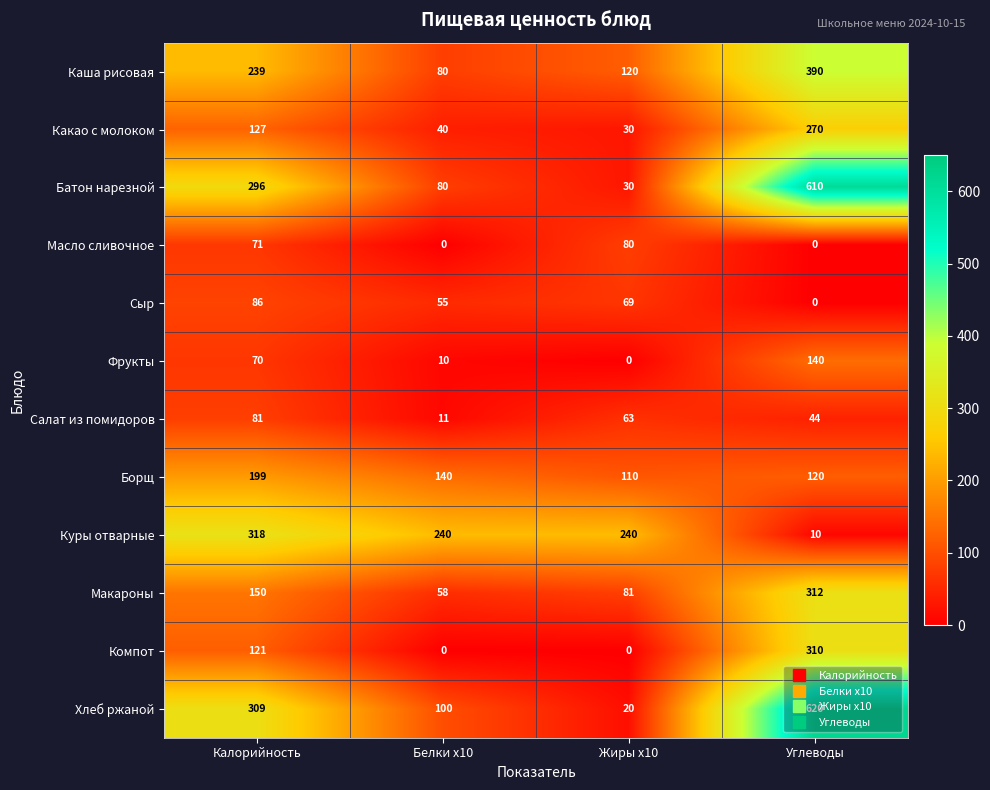

The value of Хлеб ржаной at Углеводы is 620. True or false?

True